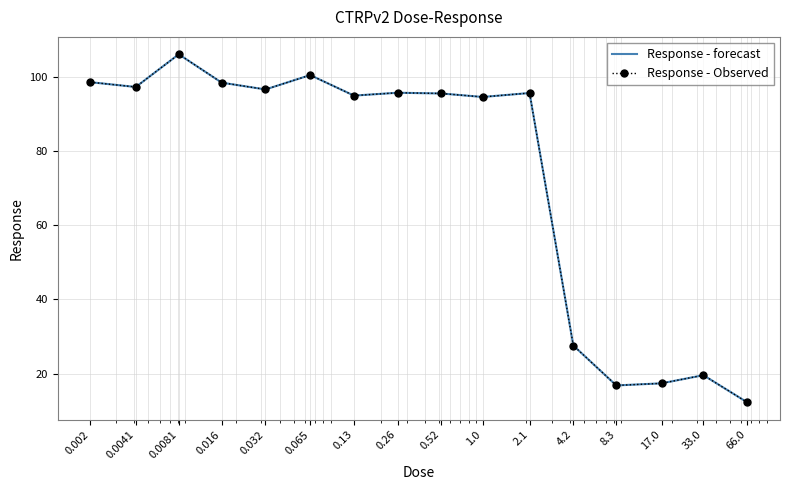

Reading left to right, list all the values displayed in this chart.

Response - forecast: 98.5	97.2	106.0	98.4	96.5	100.4	94.9	95.6	95.4	94.5	95.6	27.6	16.8	17.4	19.6	12.2
Response - Observed: 98.5	97.2	106.0	98.4	96.5	100.4	94.9	95.6	95.4	94.5	95.6	27.6	16.8	17.4	19.6	12.2